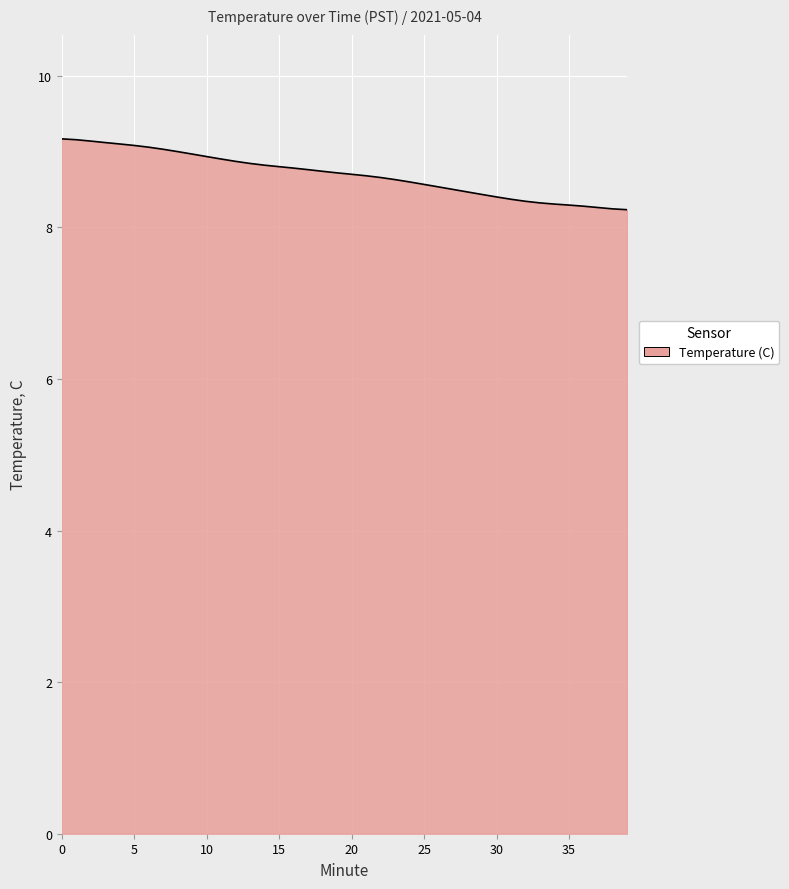

What is the minimum value shown in the chart?

8.2